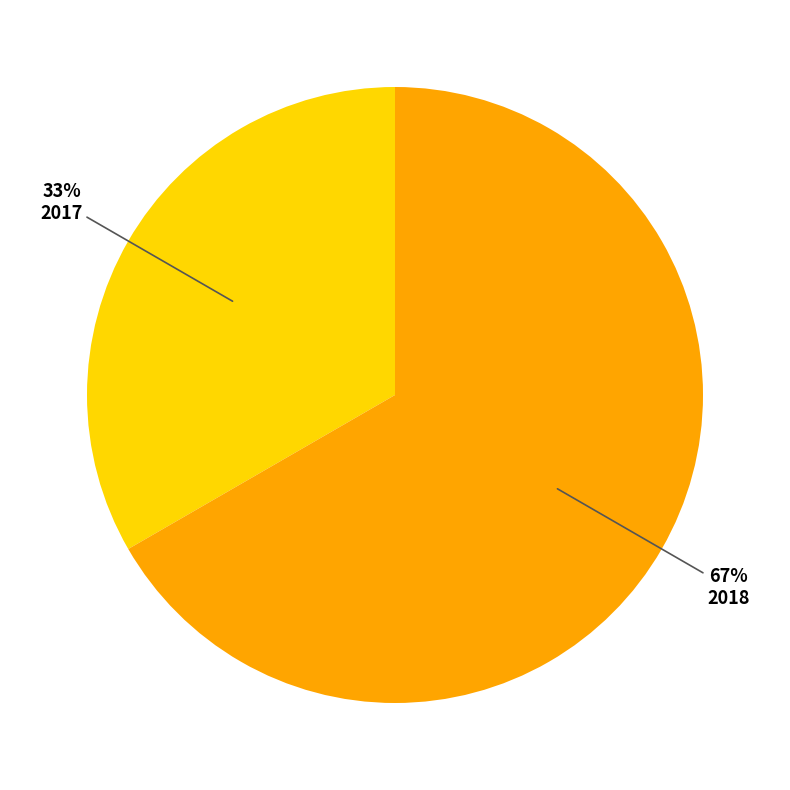

How many slices are in this pie chart?

2